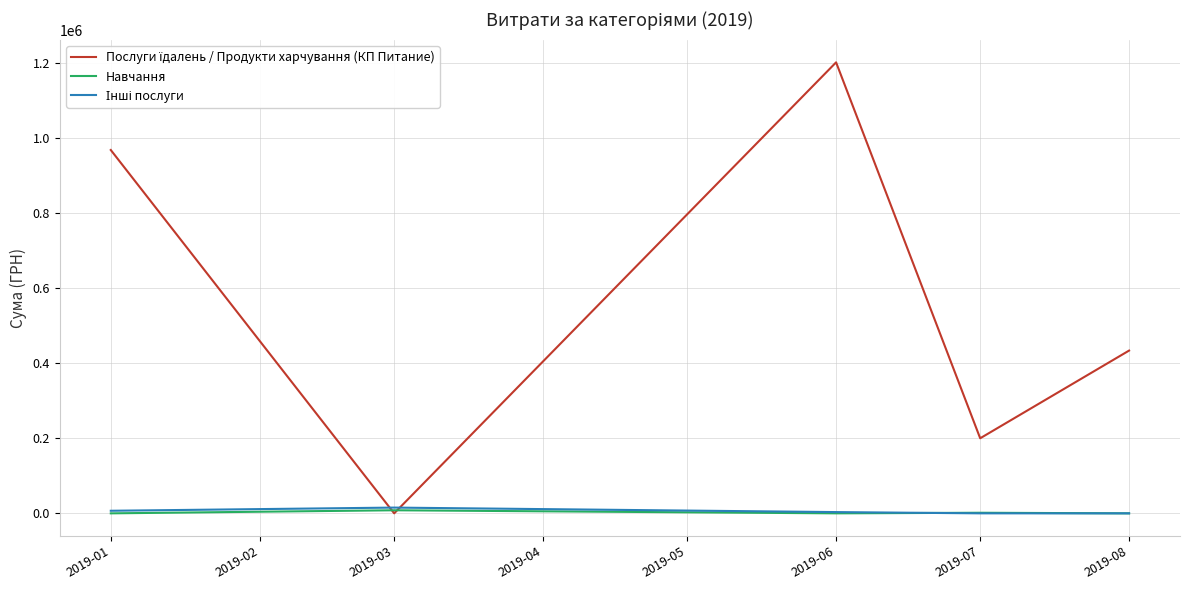

True or false: Навчання has more than 2 points higher than both neighbors.

False